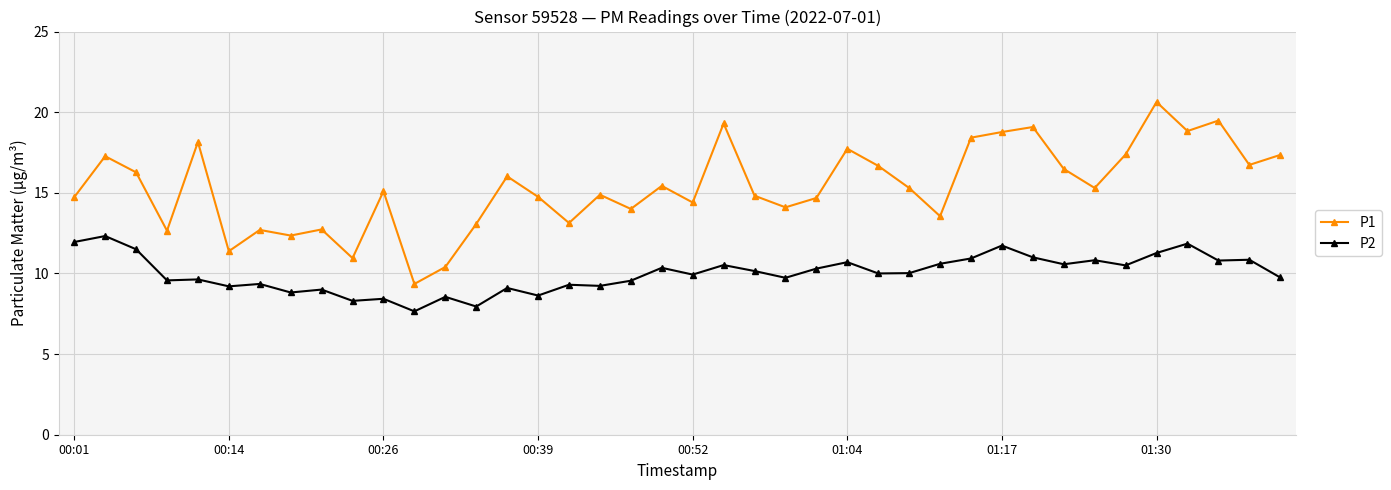

List the series in order of their overall mean, highest first.

P1, P2